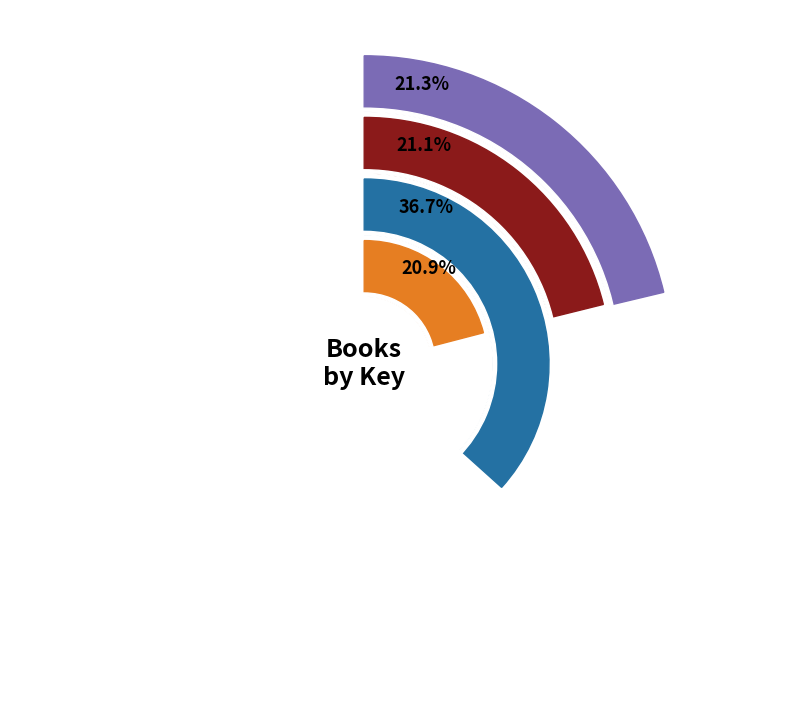

How many segments does this pie chart have?

6